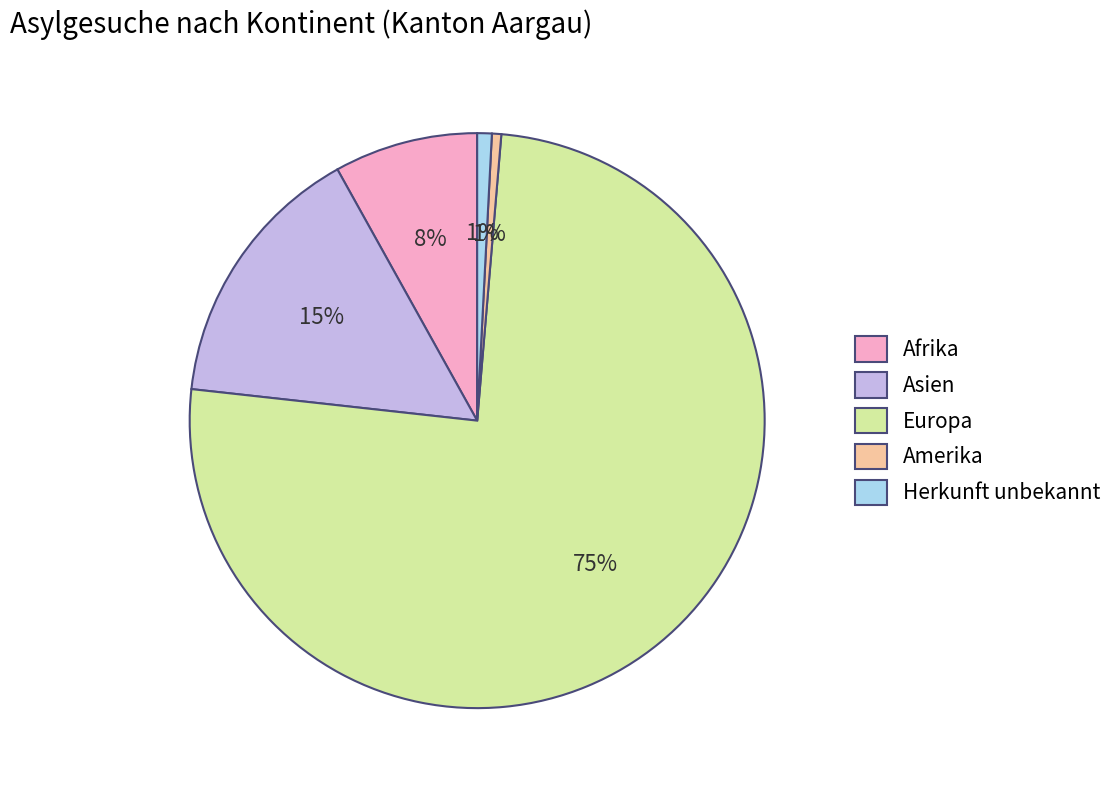

How many slices are in this pie chart?

5